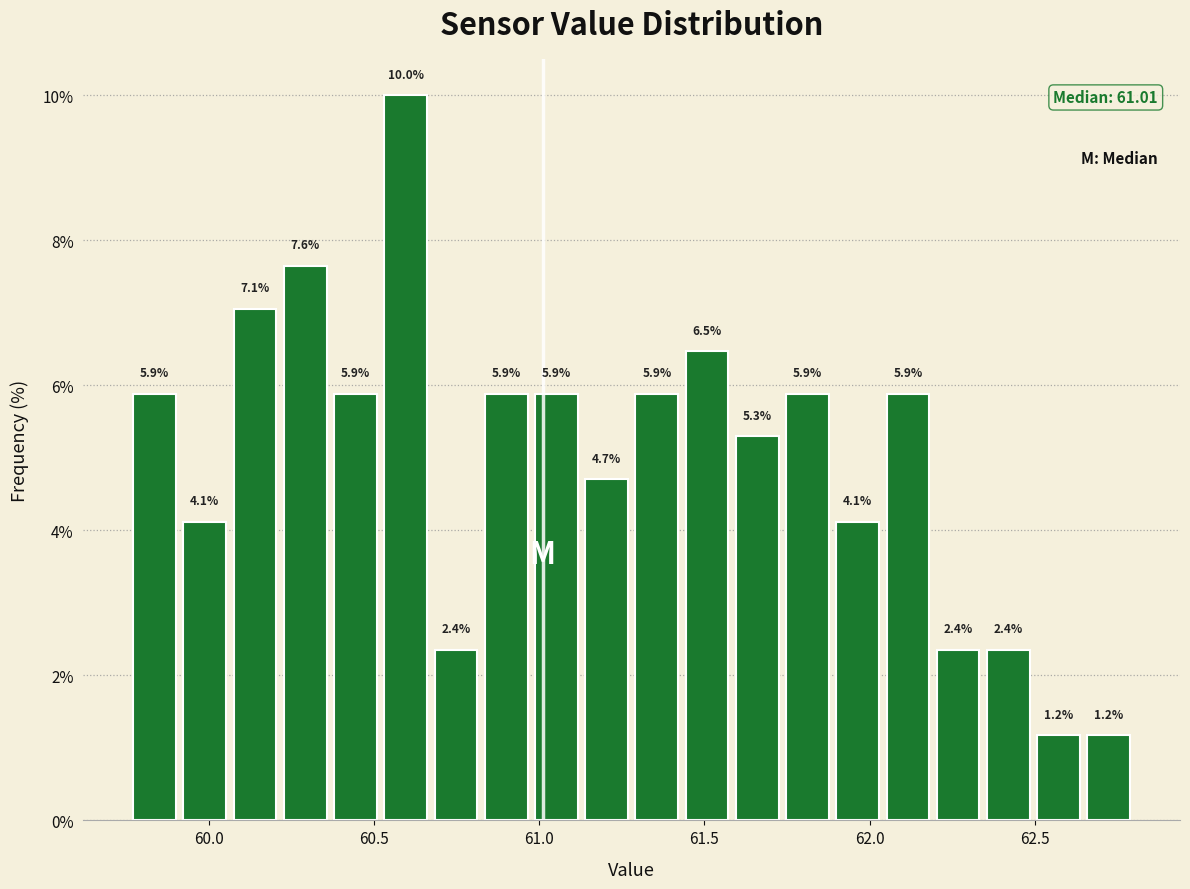

Read against the x-axis, roughly where is the centre of the tallest bar?

60.60